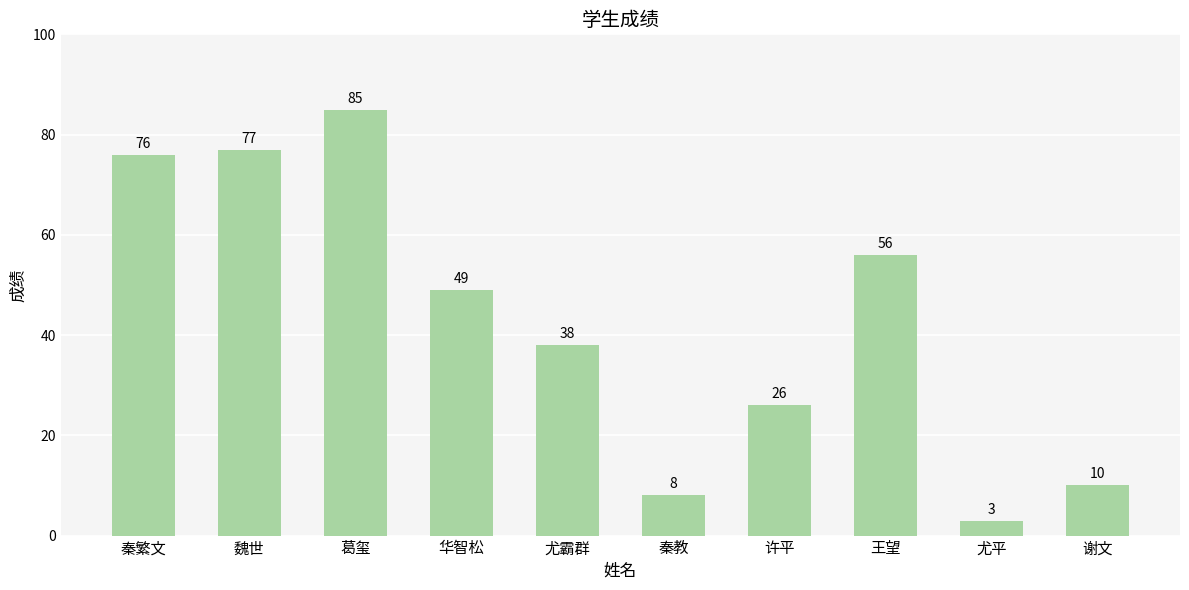

What is the maximum value shown in the chart?

85